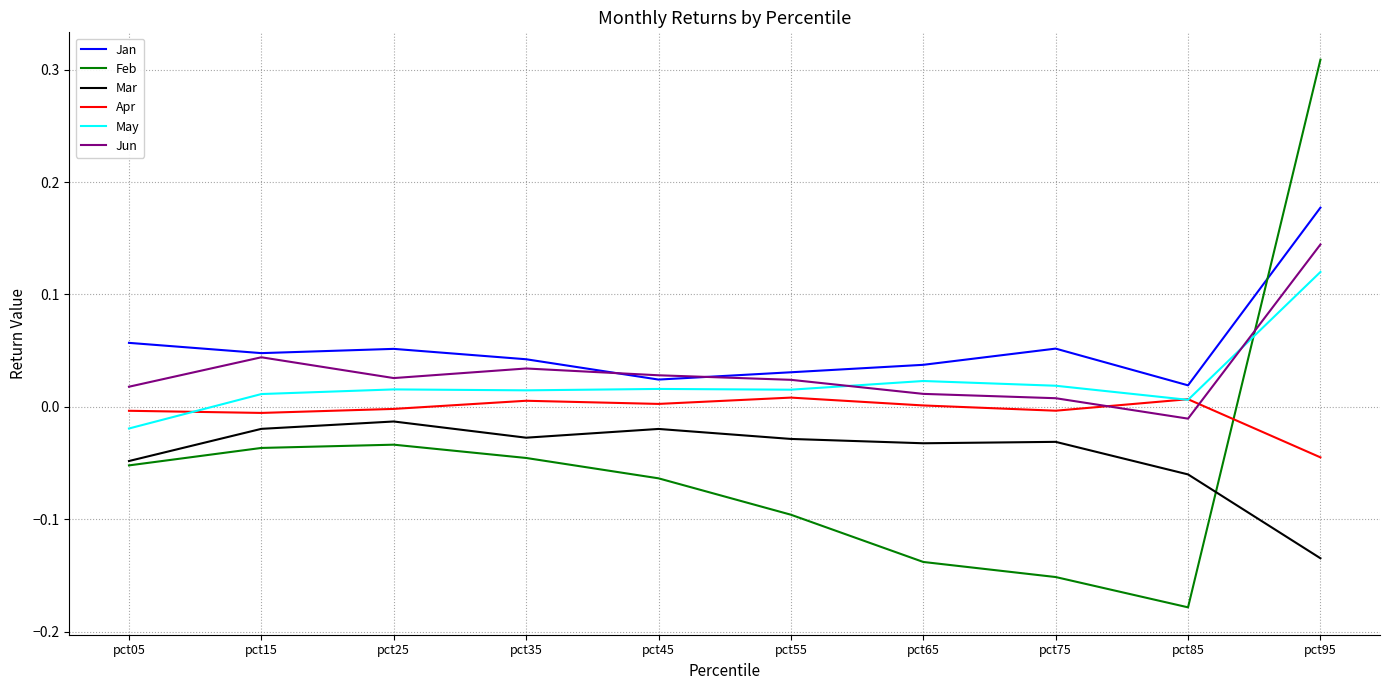

In Jun, how many points are lower than both neighbors (excluding endpoints)?

2